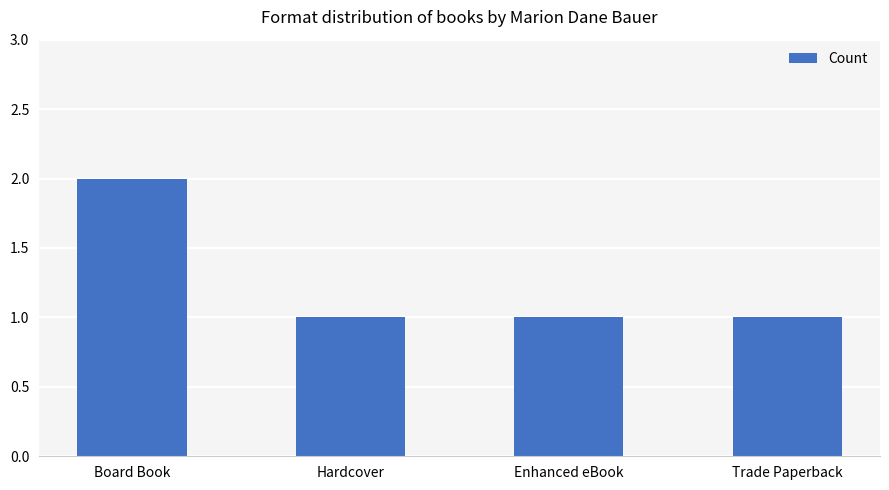

What is the ratio of the value at Hardcover to the value at Board Book?

0.5